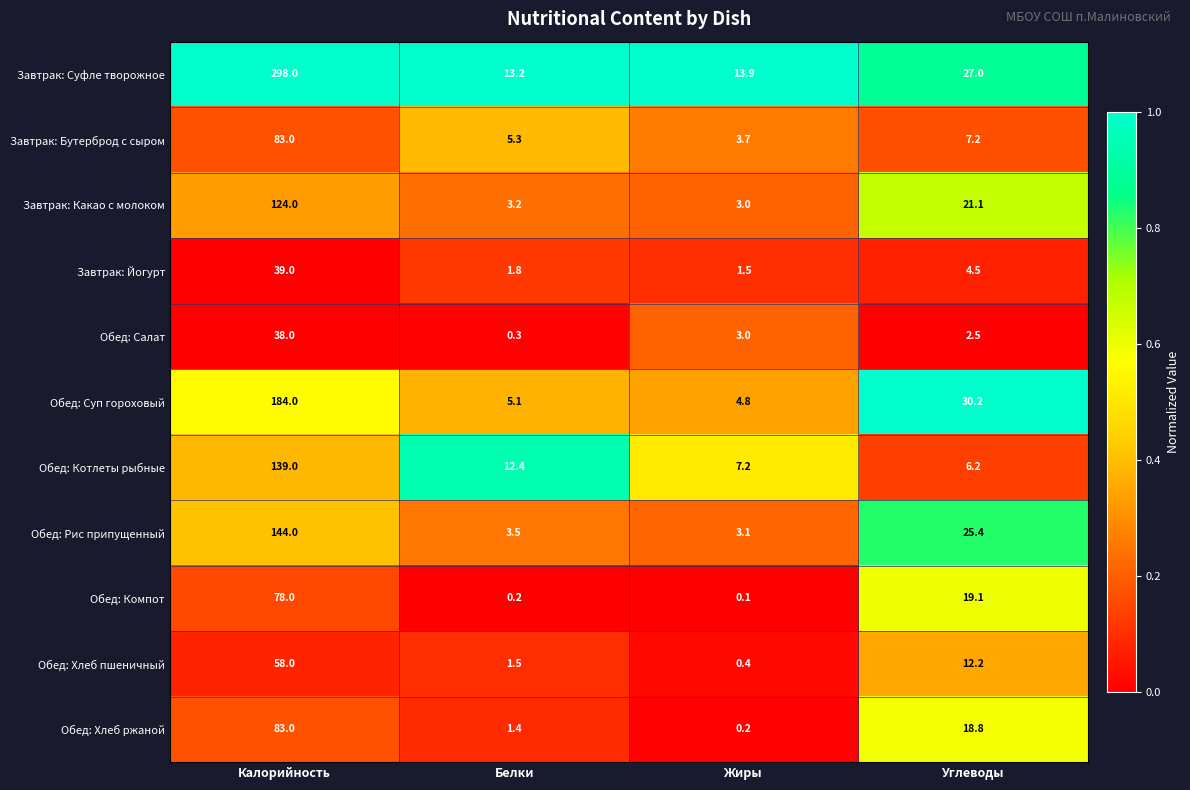

Is the value of Завтрак: Йогурт at Жиры greater than the value of Обед: Рис припущенный at Калорийность?

No